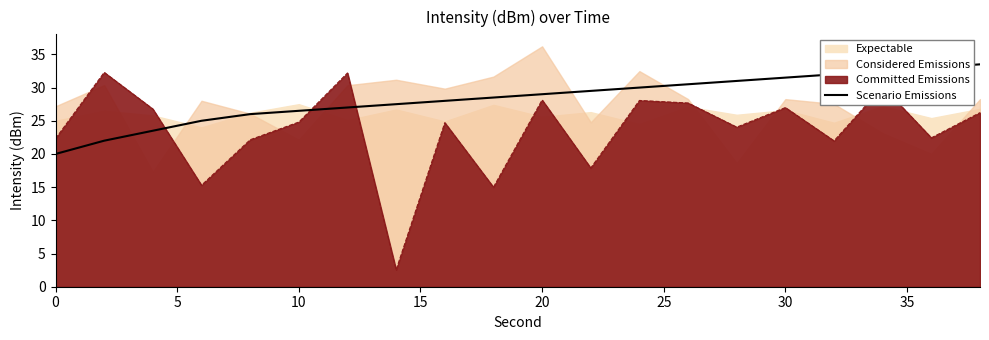

Does the chart have visible grid lines?

No